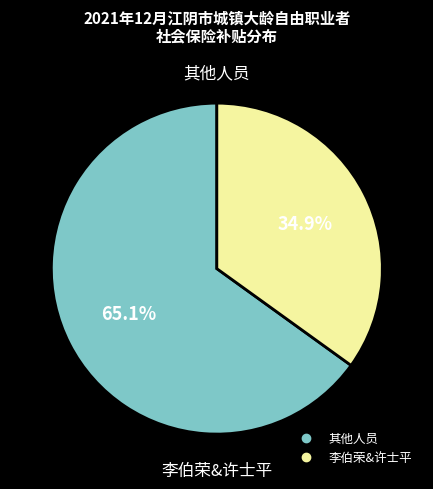

Does any single category account for the majority?

Yes